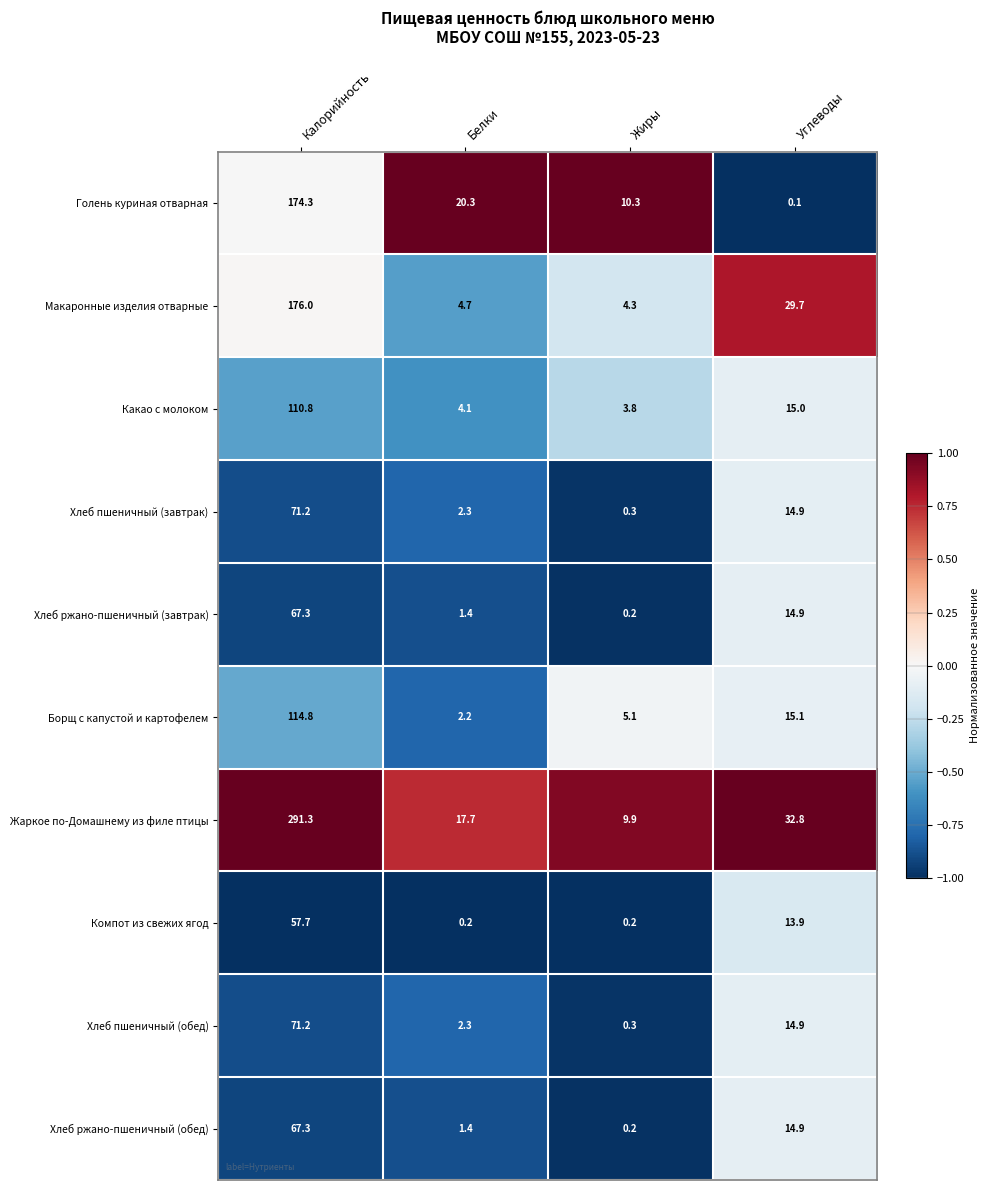

How many distinct data groups are displayed?

10